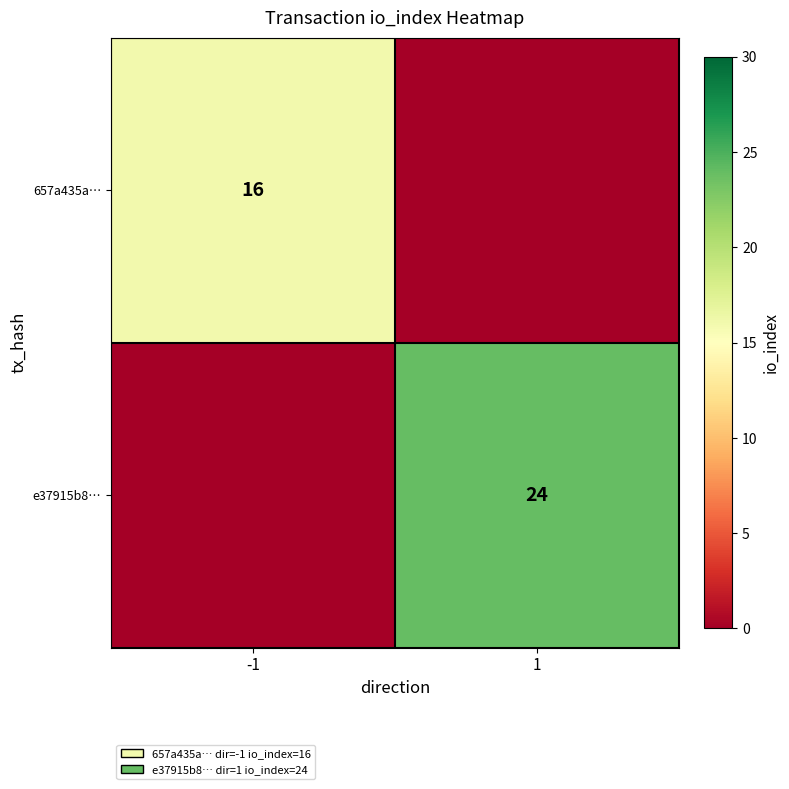

What is the greatest value displayed?

24